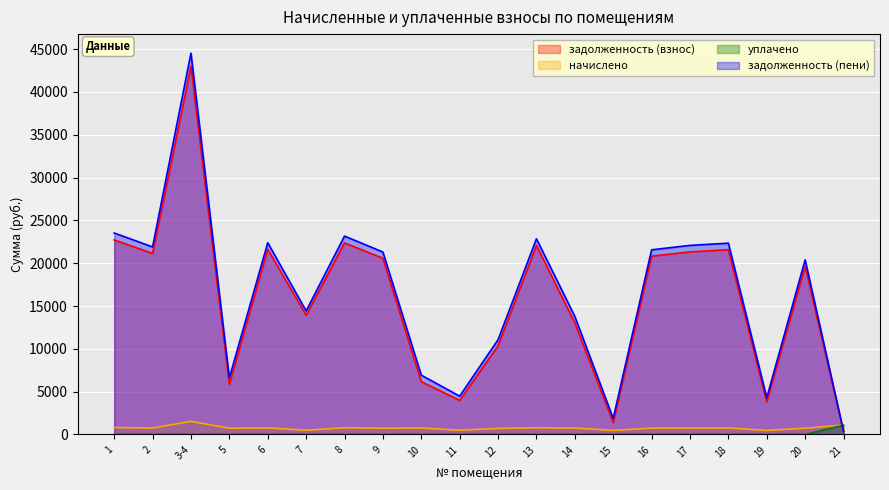

What are all the series names shown in the legend?

задолженность (взнос), начислено, уплачено, задолженность (пени)